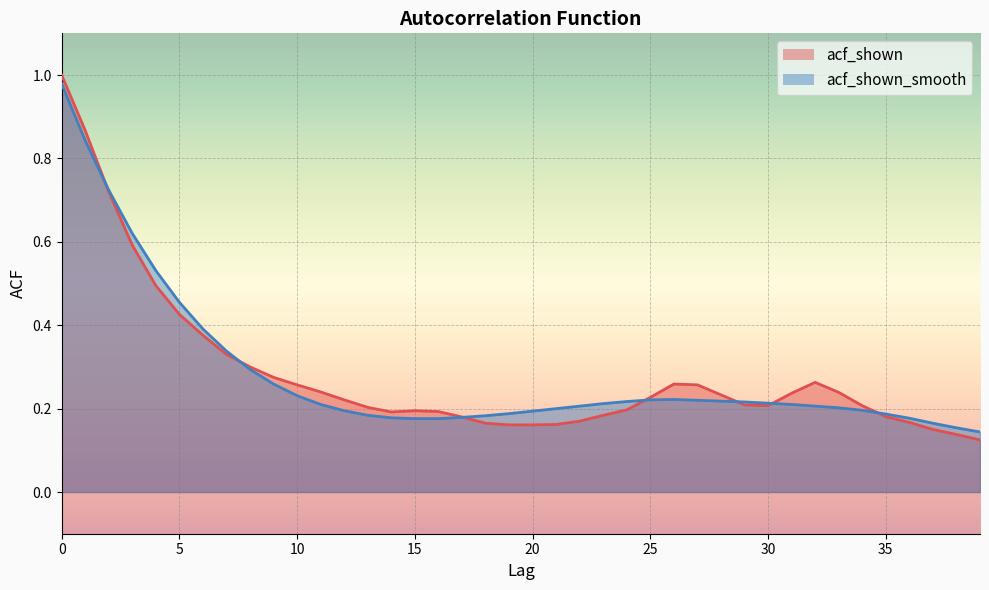

What is the sum of the acf_shown_smooth values at 14 and 7?

0.5